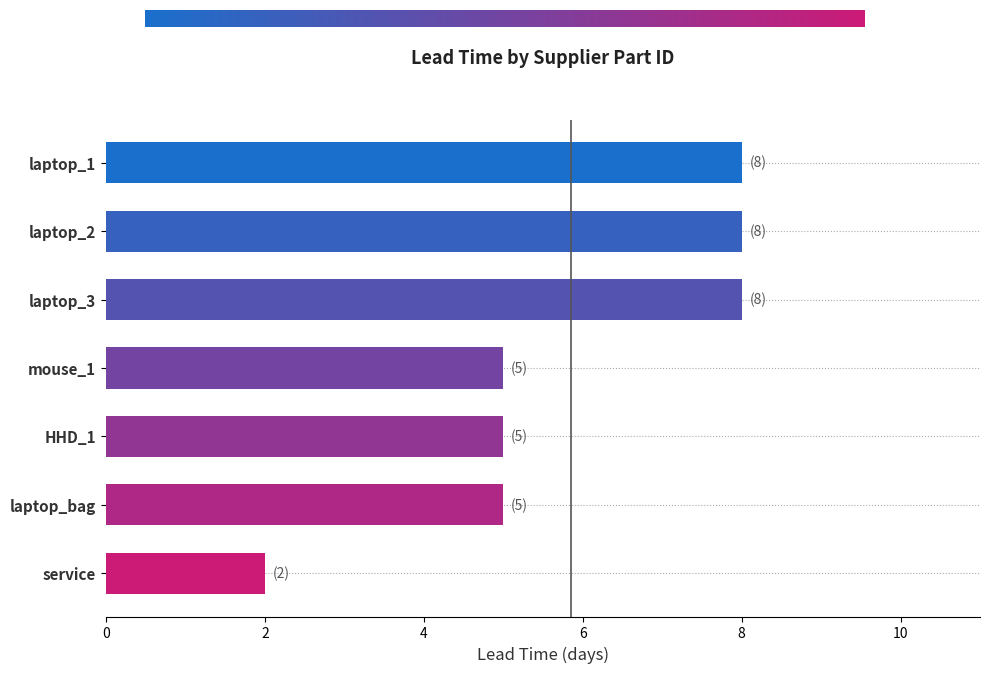

What is the difference between the second highest and second lowest values?

3